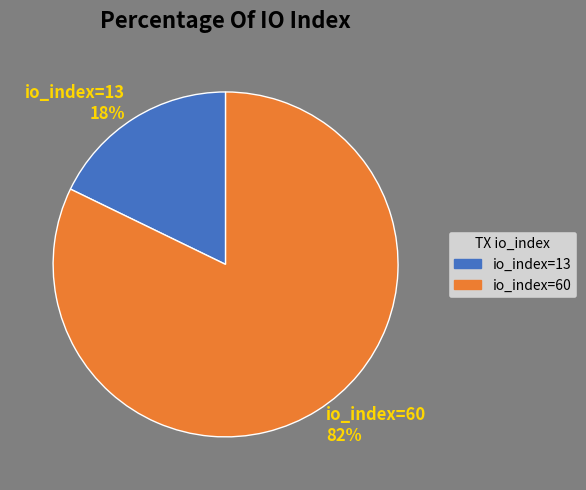

To the nearest percent, what is the difference between the io_index=13 and io_index=60 slice percentages?

64%